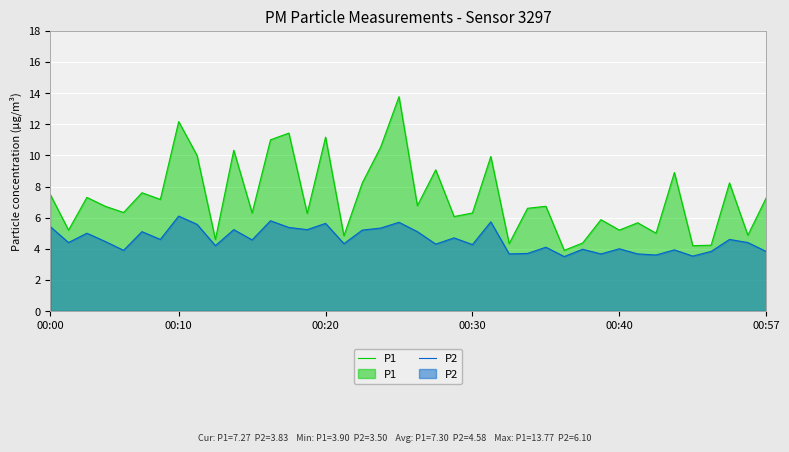

How many lines are shown in the chart?

2